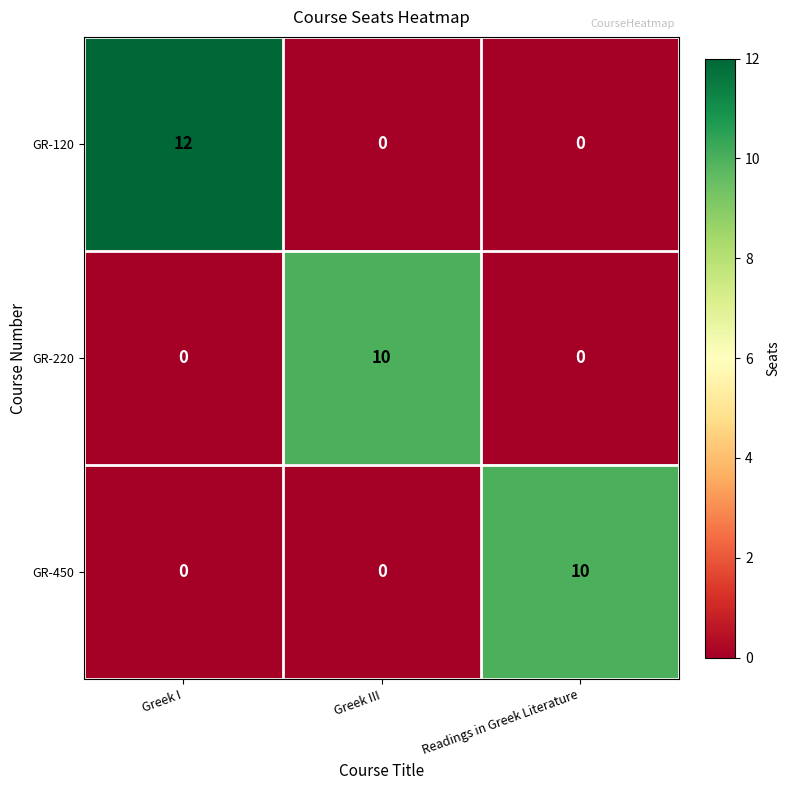

Reading left to right, transcribe all the data shown in this chart.

GR-120: Greek I=12	Greek III=0	Readings in Greek Literature=0
GR-220: Greek I=0	Greek III=10	Readings in Greek Literature=0
GR-450: Greek I=0	Greek III=0	Readings in Greek Literature=10